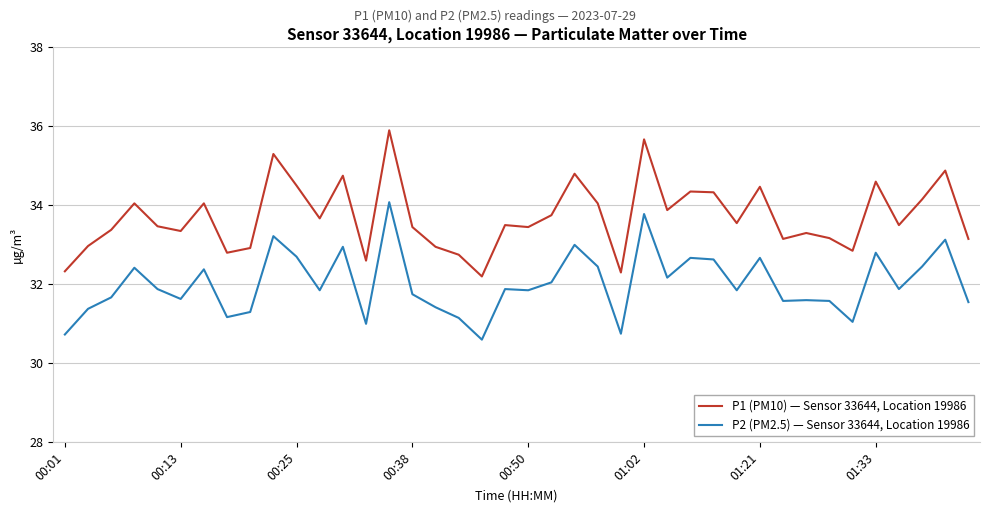

Which series has the widest spread of values?

P1 (PM10) — Sensor 33644, Location 19986